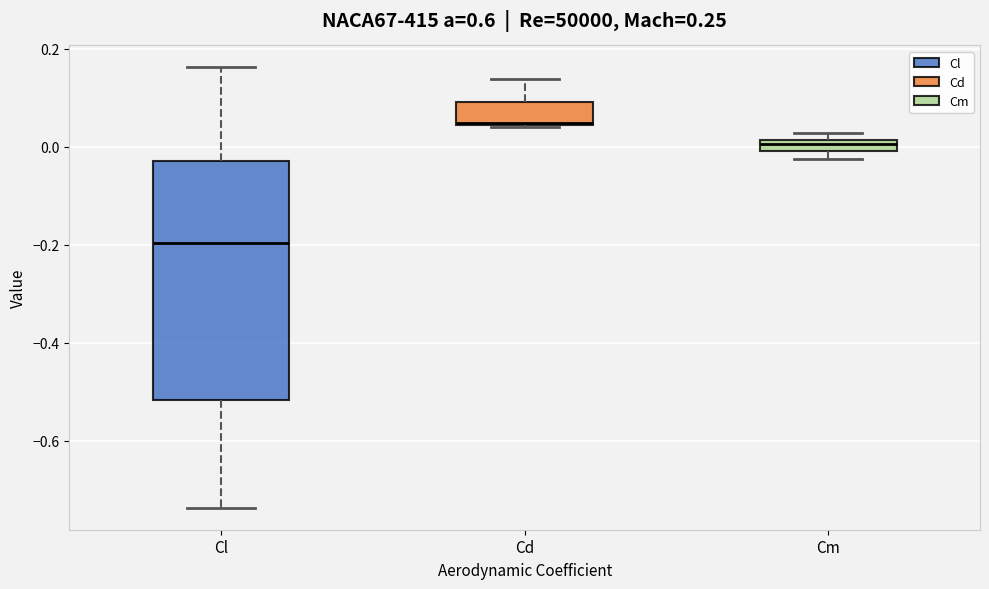

Which box is the tallest, from its lower edge to its upper edge?

Cl